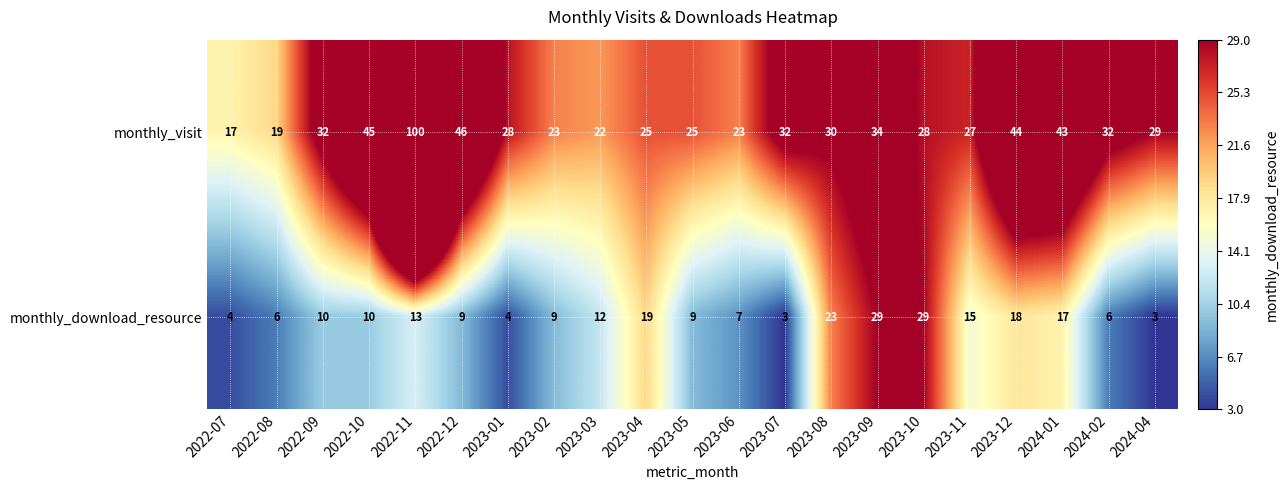

Is it true that monthly_visit equals 100 at 2022-11?

True